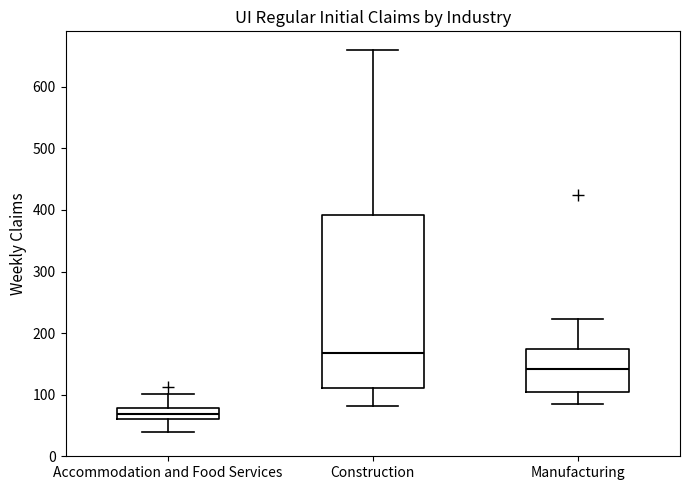

Which box's median line is the highest?

Construction